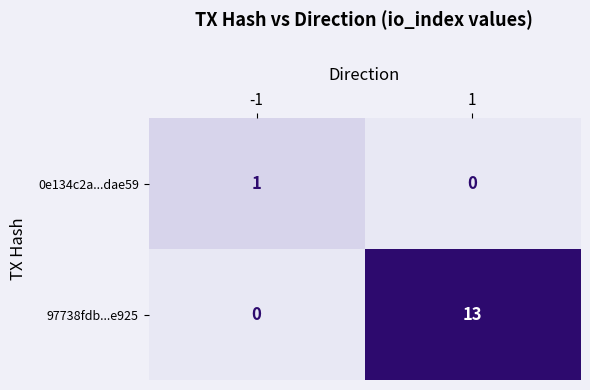

The value of 97738fdb...e925 at -1 is 6. True or false?

False